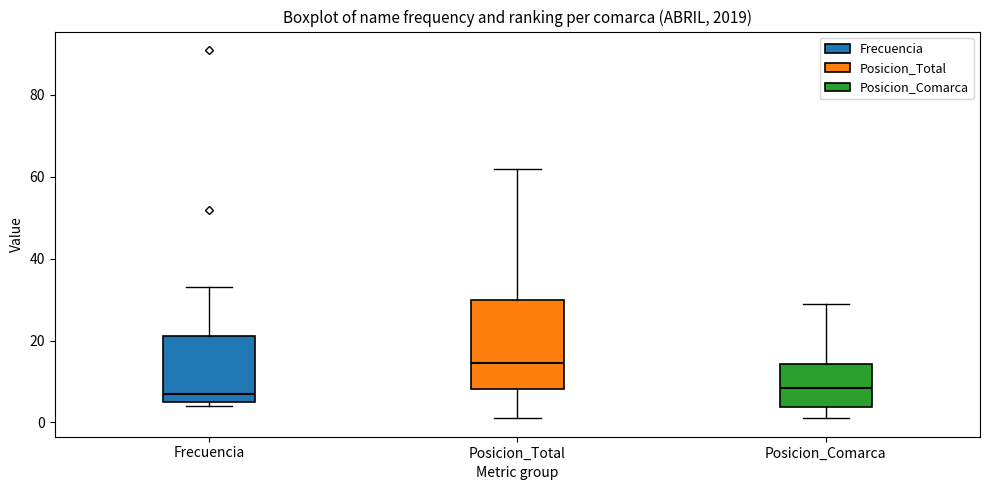

Which box is the tallest, from its lower edge to its upper edge?

Posicion_Total